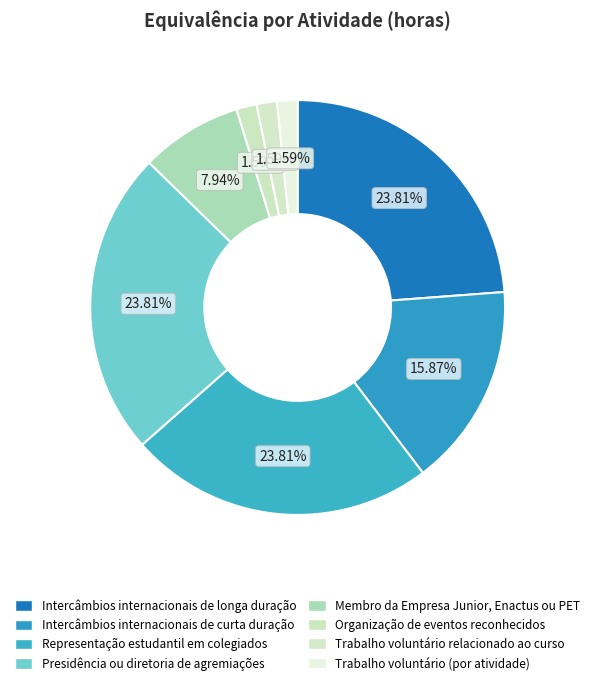

What portion of the pie excludes Trabalho voluntário (por atividade)?

98.4%